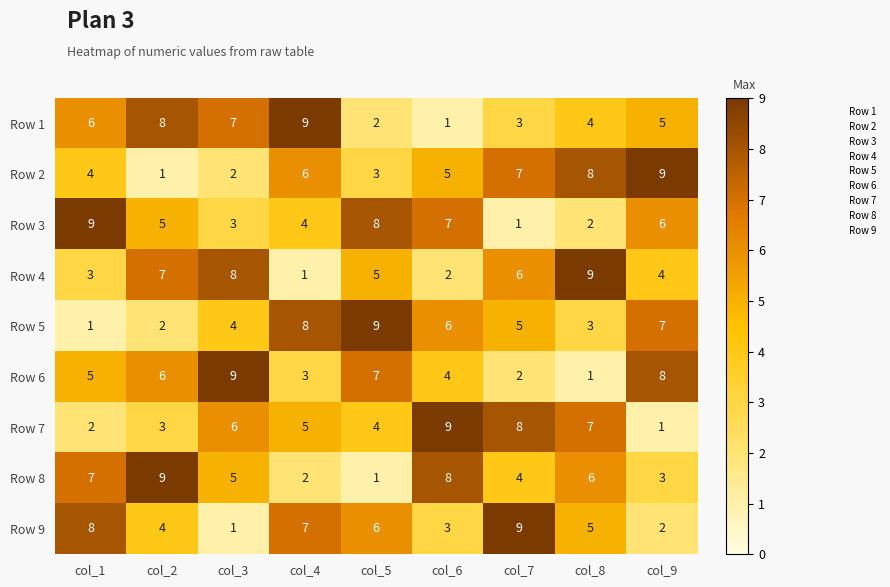

What is the difference between the Row 8 values at col_2 and col_9?

6